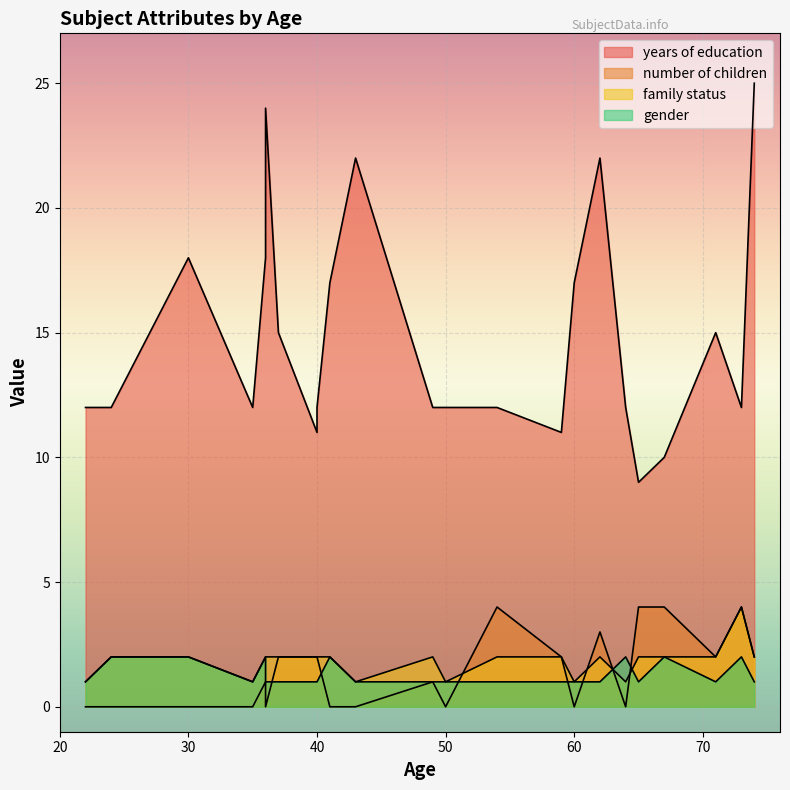

Rank the series at 40 from lowest to highest value.

gender, number of children, family status, years of education